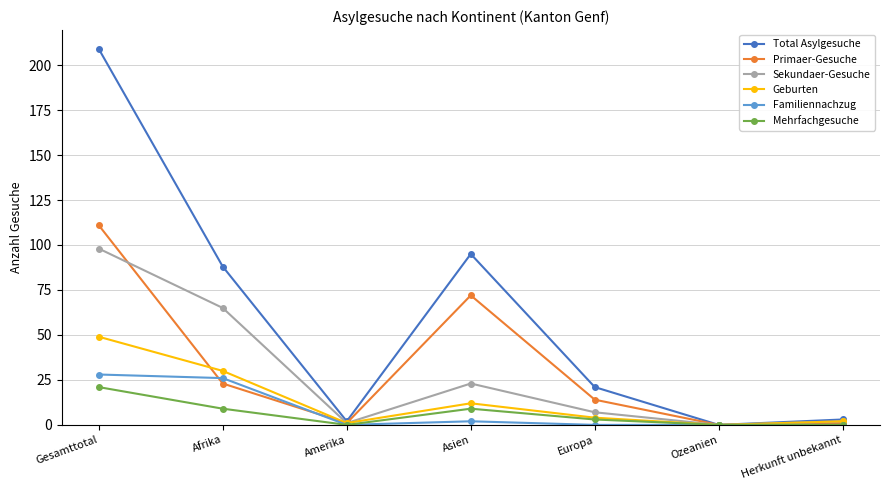

What is the average value of the Geburten series?

14